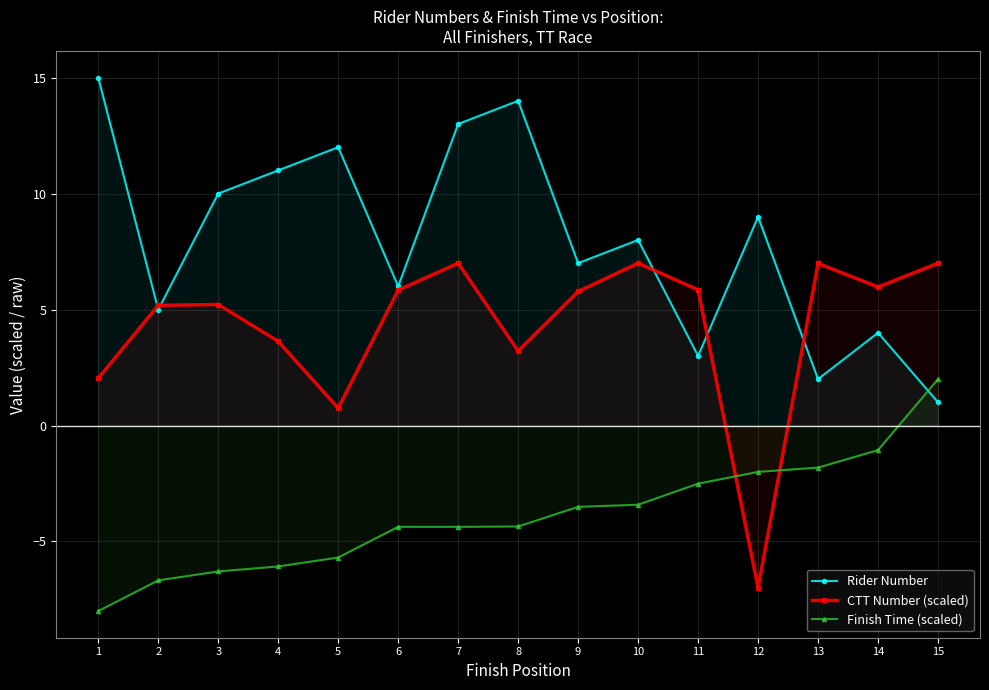

Reading right to left, transcribe all the data shown in this chart.

Rider Number: 1.0	4.0	2.0	9.0	3.0	8.0	7.0	14.0	13.0	6.0	12.0	11.0	10.0	5.0	15.0
CTT Number (scaled): 7.0	6.0	7.0	-7.0	5.8	7.0	5.8	3.2	7.0	5.8	0.7	3.6	5.2	5.2	2.0
Finish Time (scaled): 2.0	-1.1	-1.8	-2.0	-2.5	-3.4	-3.5	-4.4	-4.4	-4.4	-5.7	-6.1	-6.3	-6.7	-8.0